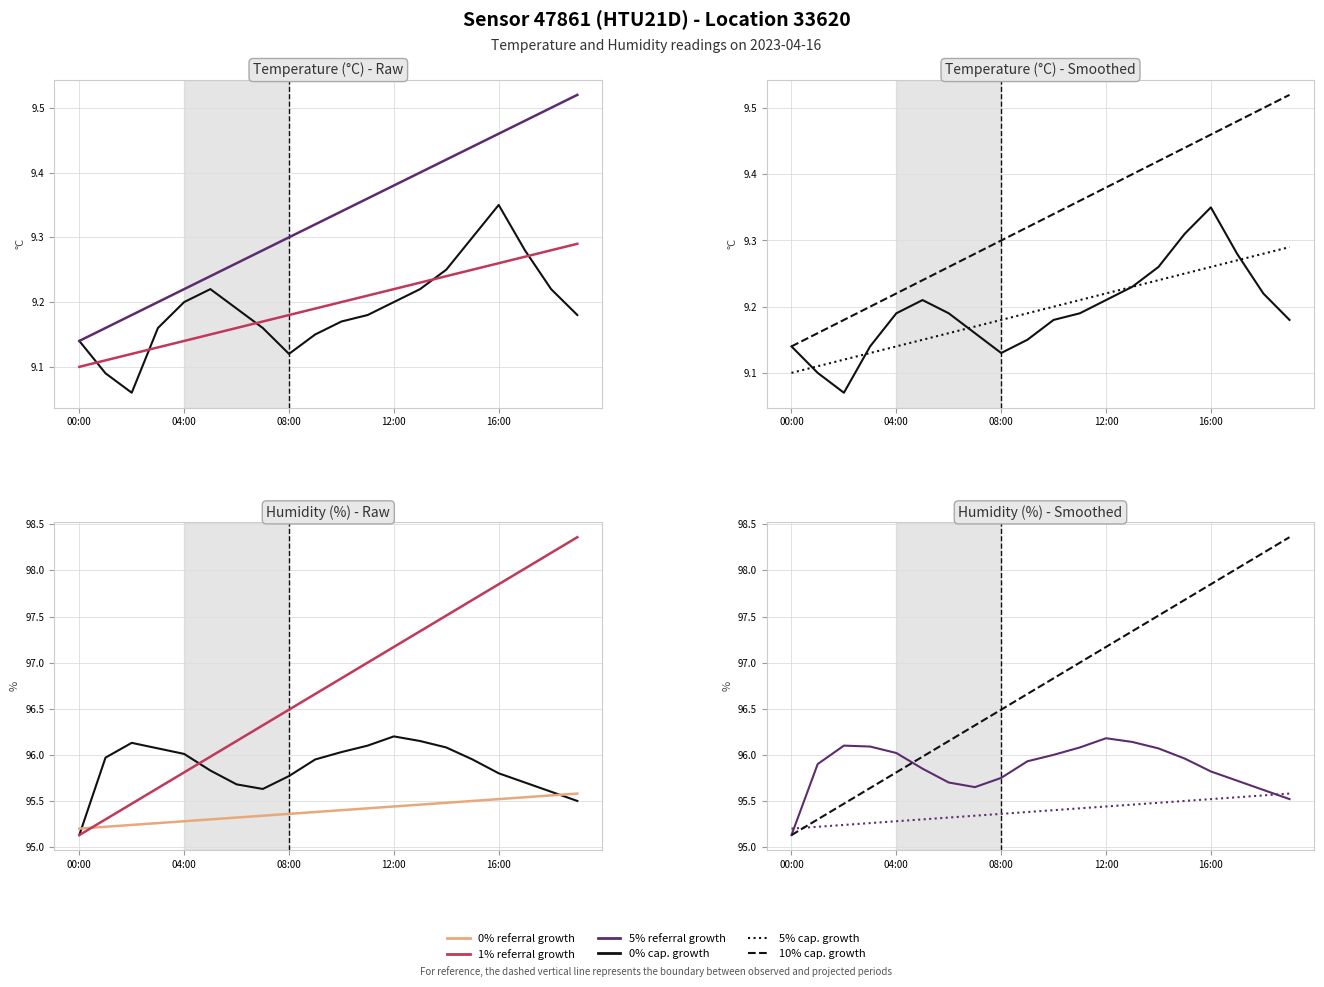

How many times do 1% trend and 10% cap. cross each other?

1